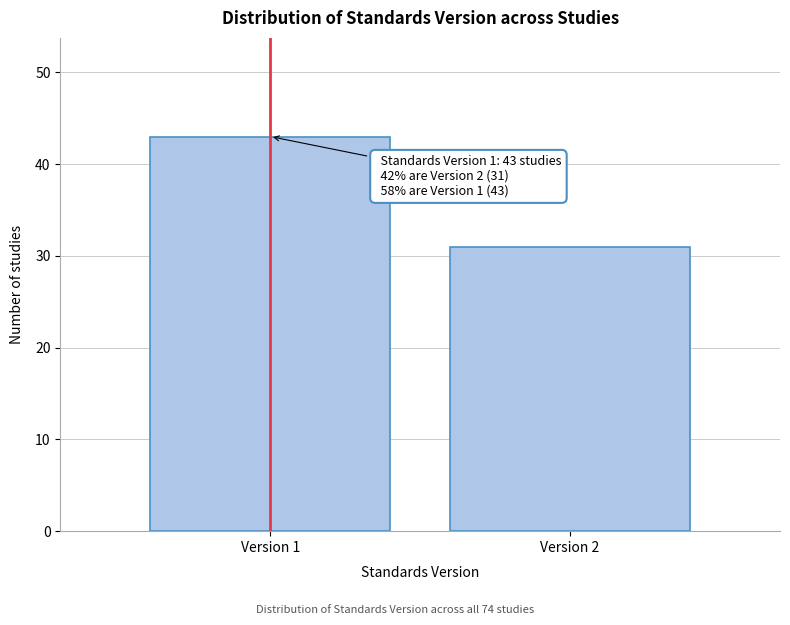

Reading left to right, what are all the values shown in this chart?

43	31